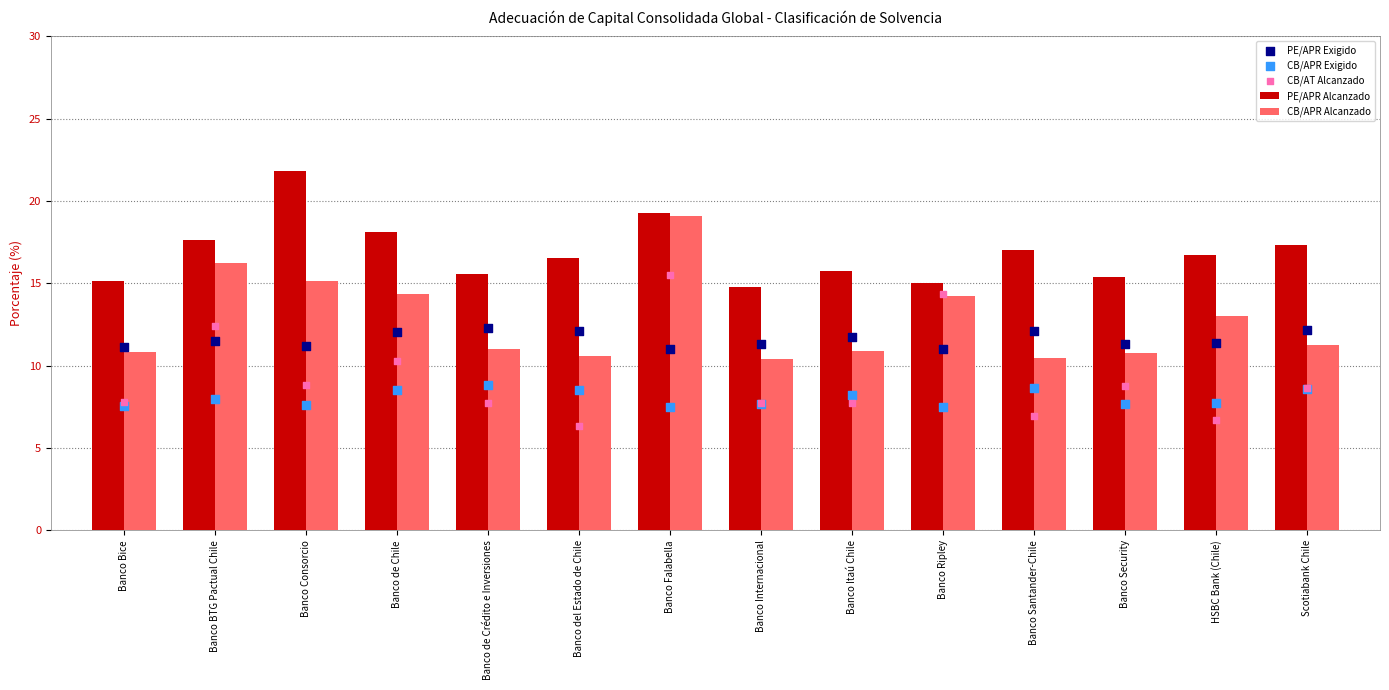

What are all the series names shown in the legend?

PE/APR Alcanzado, CB/APR Alcanzado, PE/APR Exigido, CB/APR Exigido, CB/AT Alcanzado